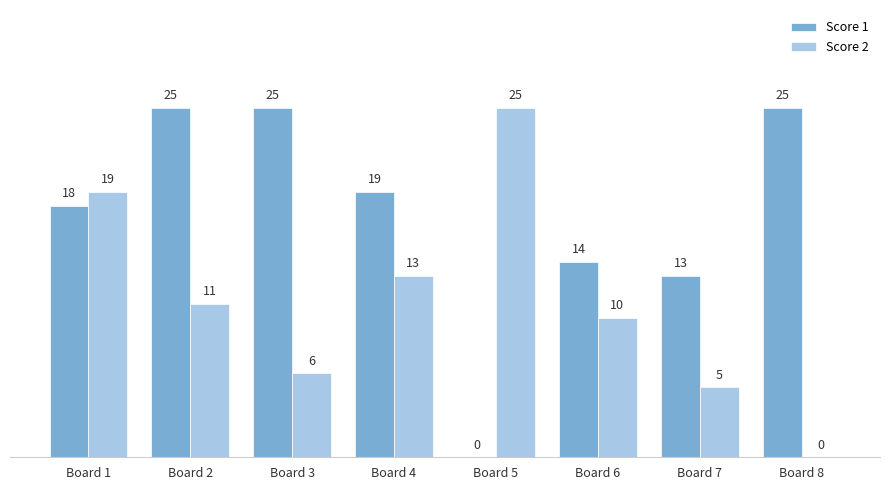

Which category has the highest value in the Score 2 series?

Board 5